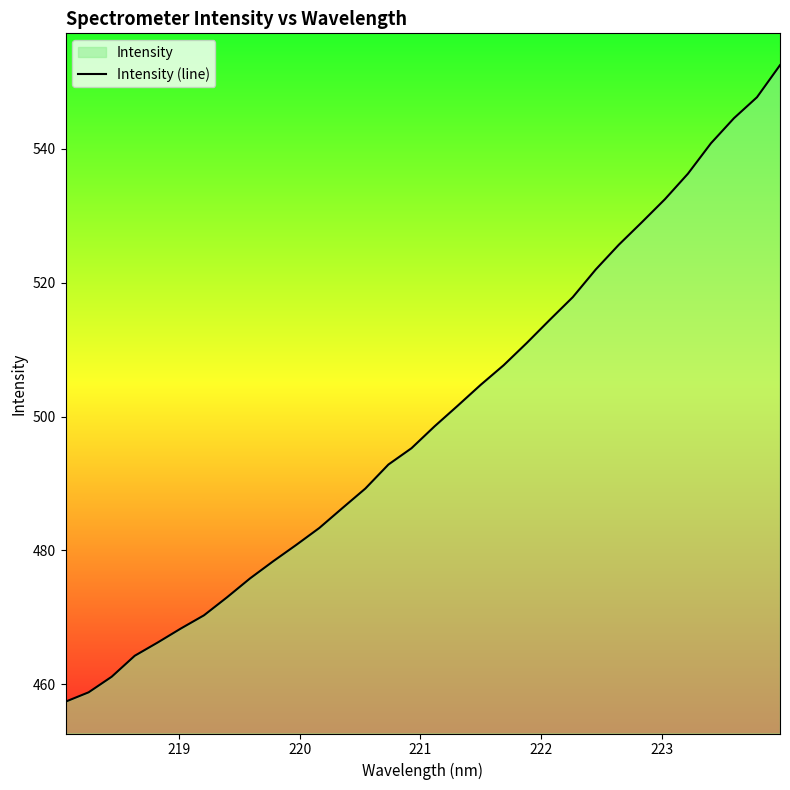

What is the value of the 26th point from the left?

529.0